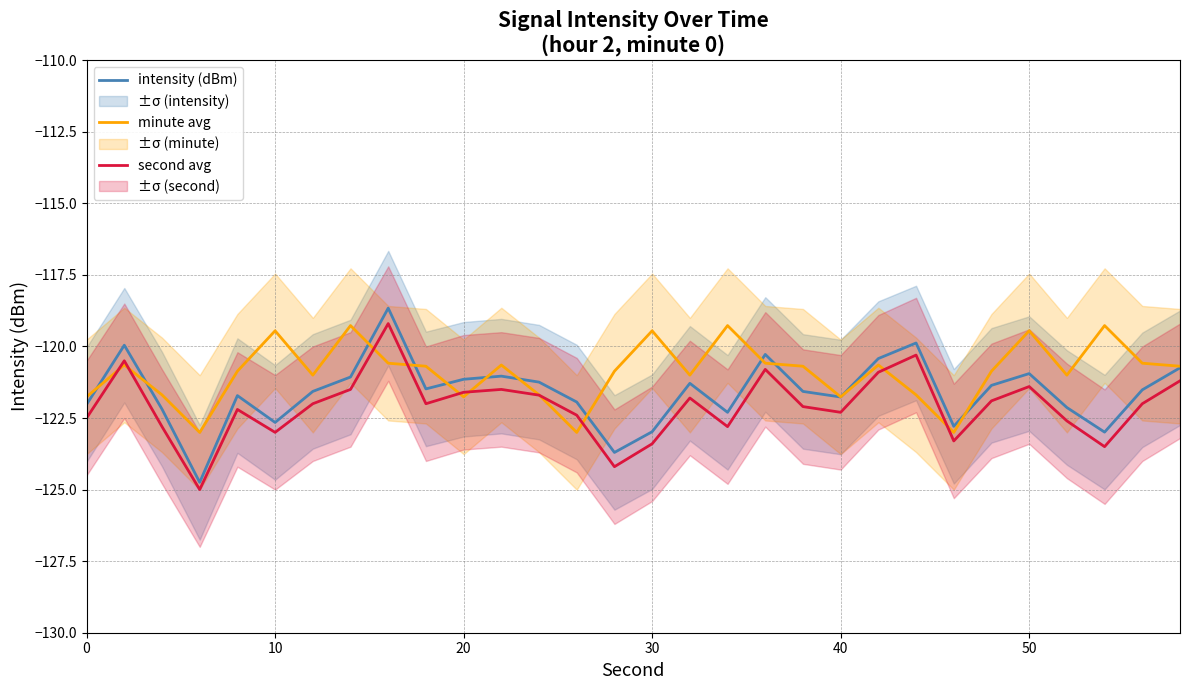

In intensity (dBm), how many points are higher than both neighbors (excluding endpoints)?

8